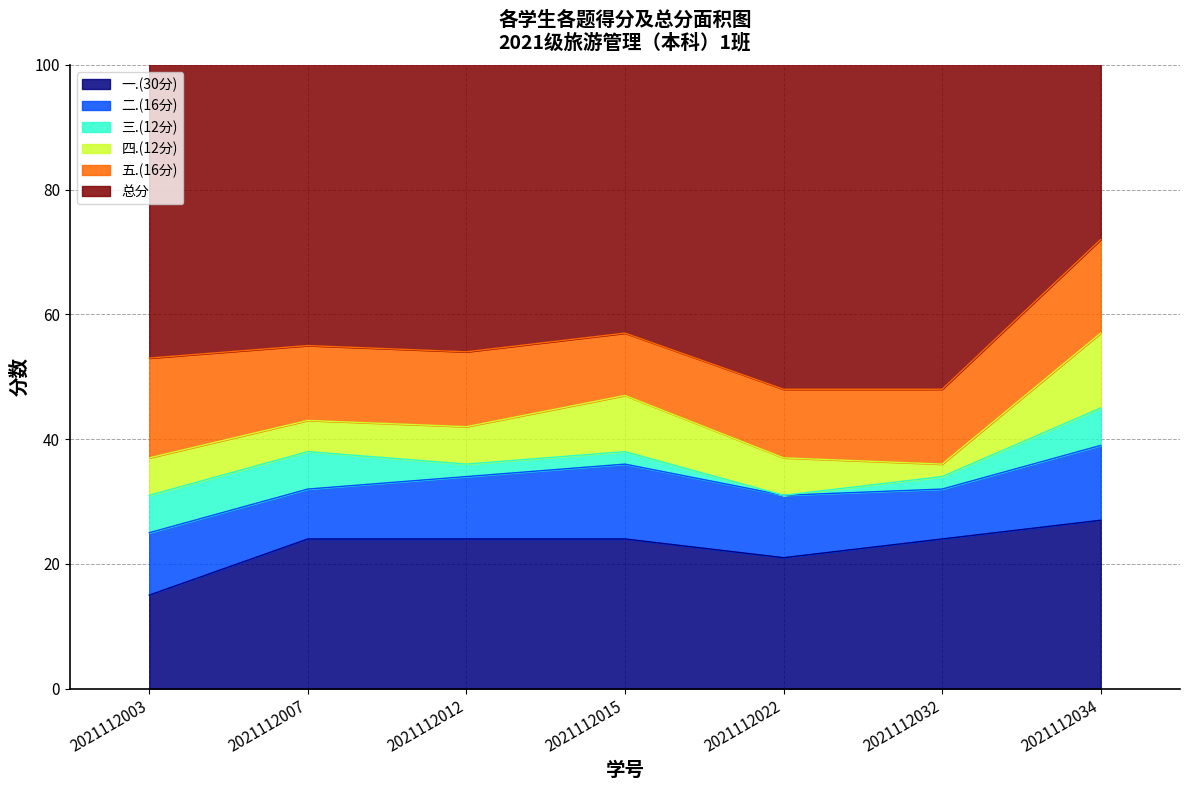

What is the sum of all 一.(30分) values?

159